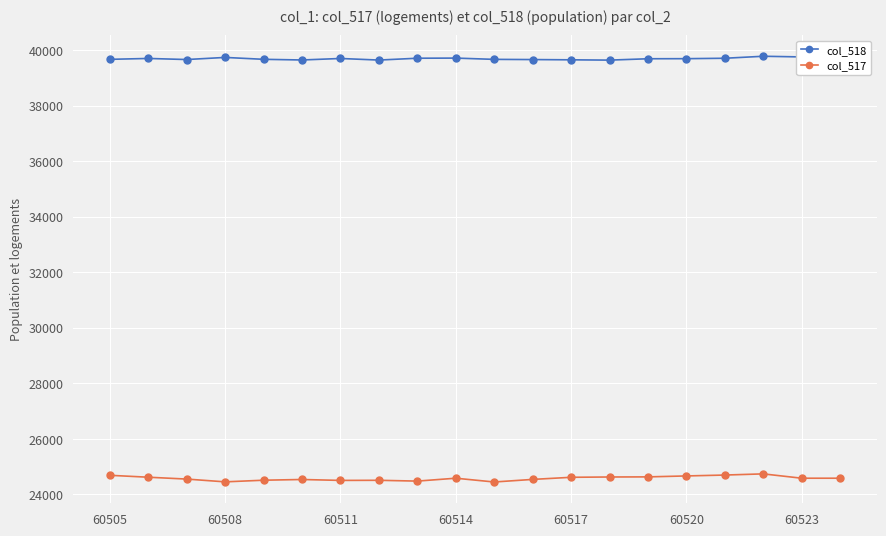

Which series has the largest range (max minus min)?

col_517